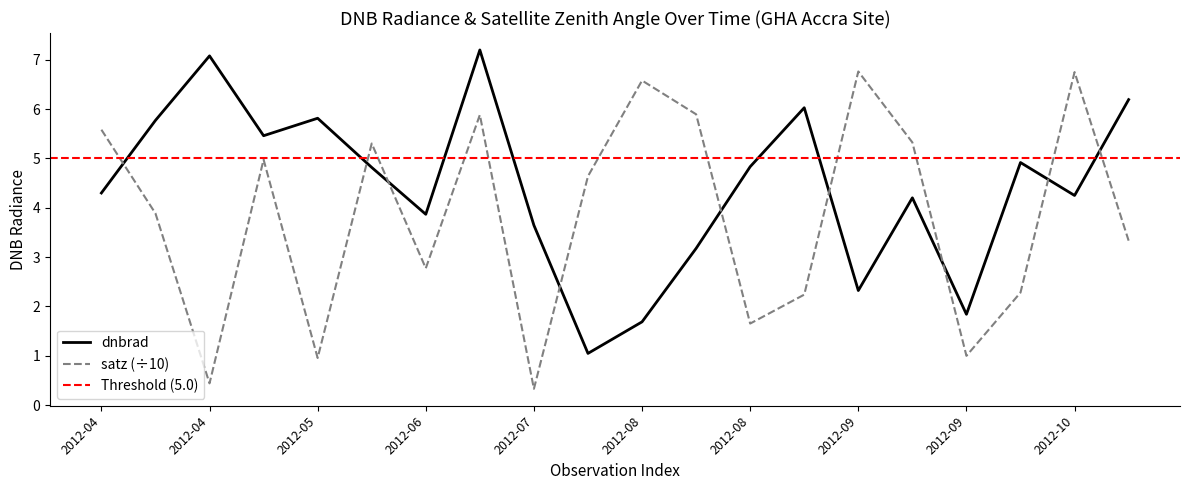

True or false: satz and dnbrad cross at least once.

True